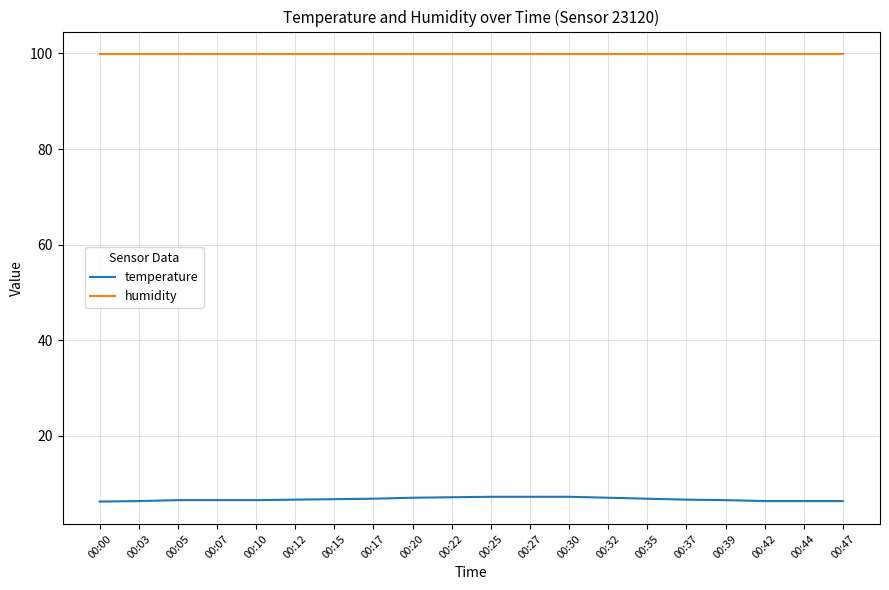

Rank the series at 00:47 from lowest to highest value.

temperature, humidity